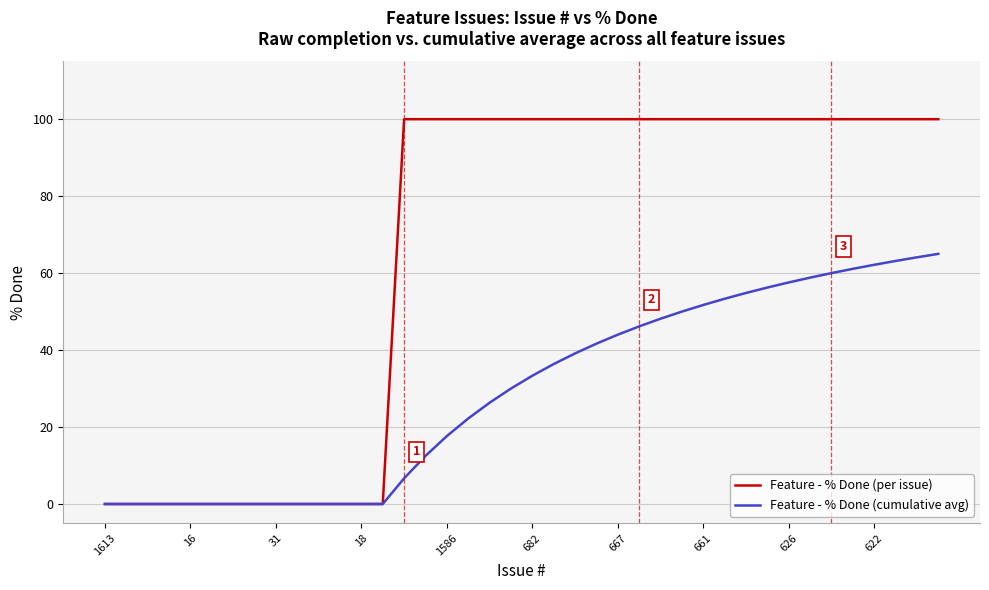

What are all the series names shown in the legend?

Feature - % Done (per issue), Feature - % Done (cumulative avg)